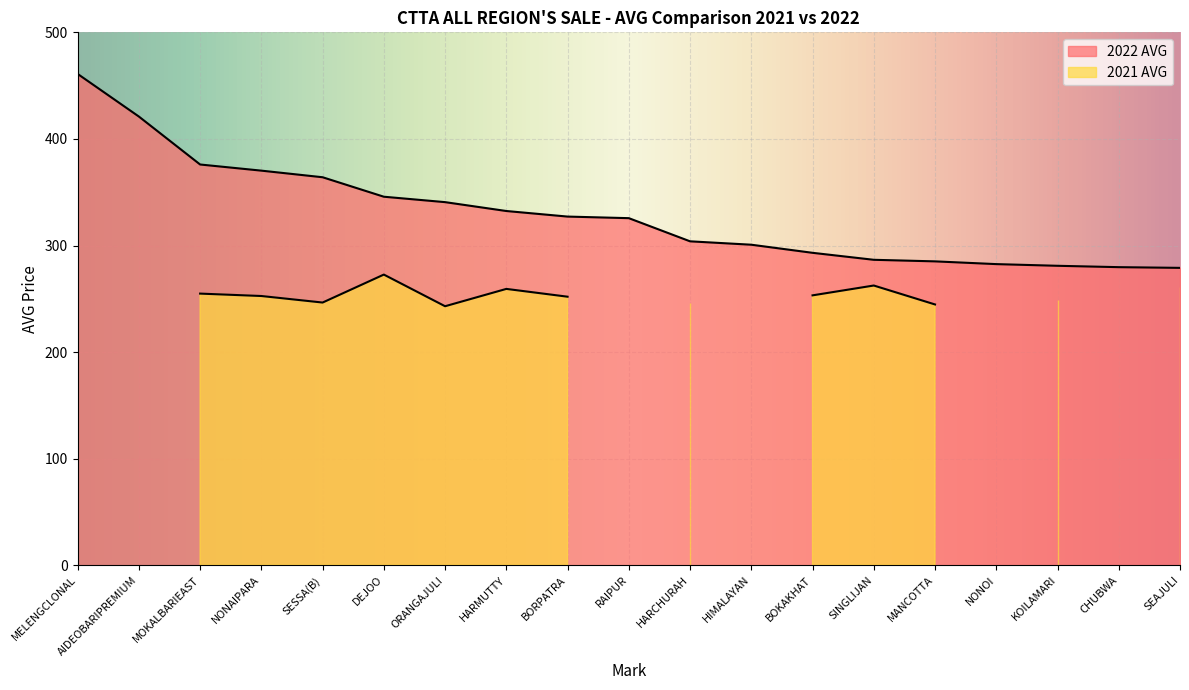

Count the number of categories in the chart.

19